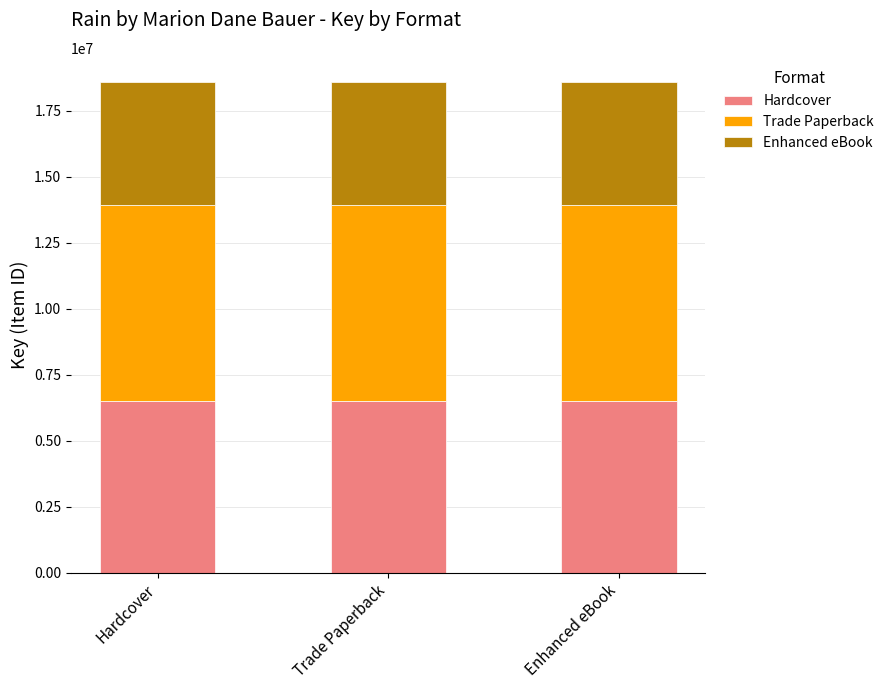

What is the lowest value of the Hardcover series?

6498220.8